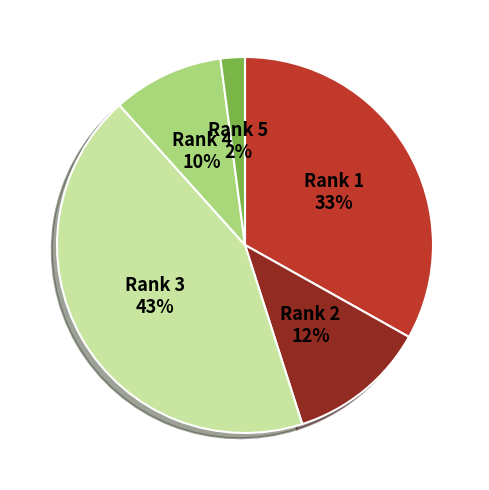

Which has a higher value, Rank 3 or Rank 1?

Rank 3